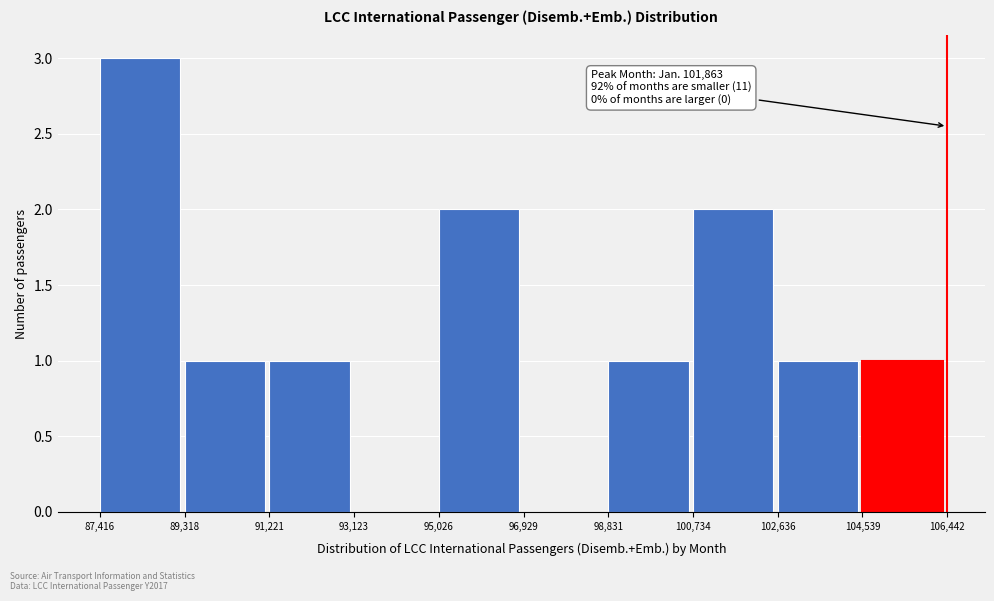

Which range on the x-axis has the tallest bar?

87,416 to 89,318